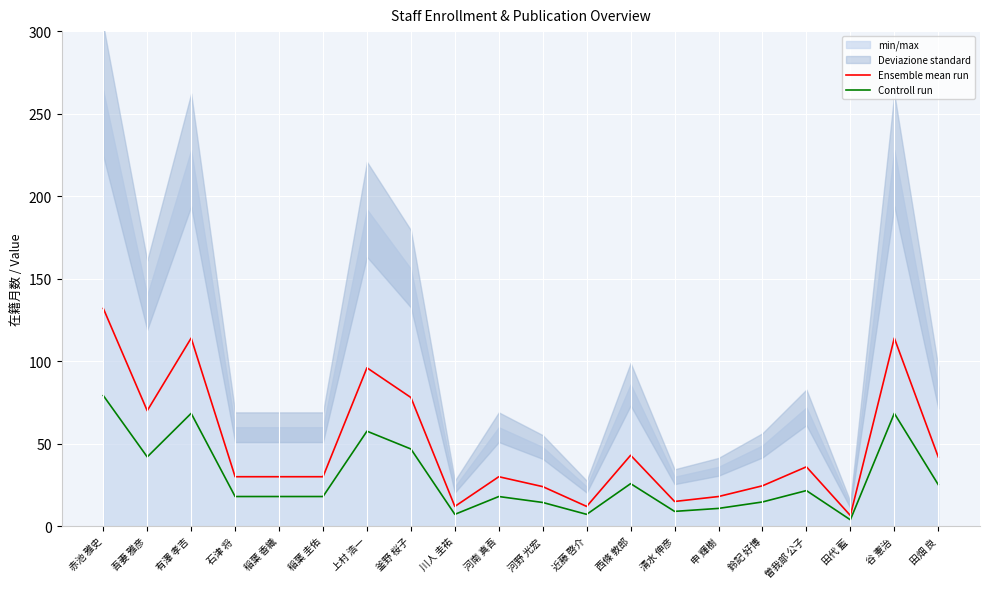

Reading left to right, extract all data points from this chart.

Ensemble mean run: 赤池 雅史=132.0	吾妻 雅彦=70.0	有澤 孝吉=114.0	石津 将=30.0	稲葉 香織=30.0	稲葉 圭佑=30.0	上村 浩一=96.0	釜野 桜子=78.0	川人 圭祐=12.0	河南 真吾=30.0	河野 光宏=24.0	近藤 啓介=12.0	西條 敦郎=43.0	清水 伸彦=15.0	申 輝樹=18.0	鈴記 好博=24.5	曽我部 公子=36.0	田代 藍=6.5	谷 憲治=114.0	田畑 良=42.0
Controll run: 赤池 雅史=79.2	吾妻 雅彦=42.0	有澤 孝吉=68.4	石津 将=18.0	稲葉 香織=18.0	稲葉 圭佑=18.0	上村 浩一=57.6	釜野 桜子=46.8	川人 圭祐=7.2	河南 真吾=18.0	河野 光宏=14.4	近藤 啓介=7.2	西條 敦郎=25.8	清水 伸彦=9.0	申 輝樹=10.8	鈴記 好博=14.7	曽我部 公子=21.6	田代 藍=3.9	谷 憲治=68.4	田畑 良=25.2